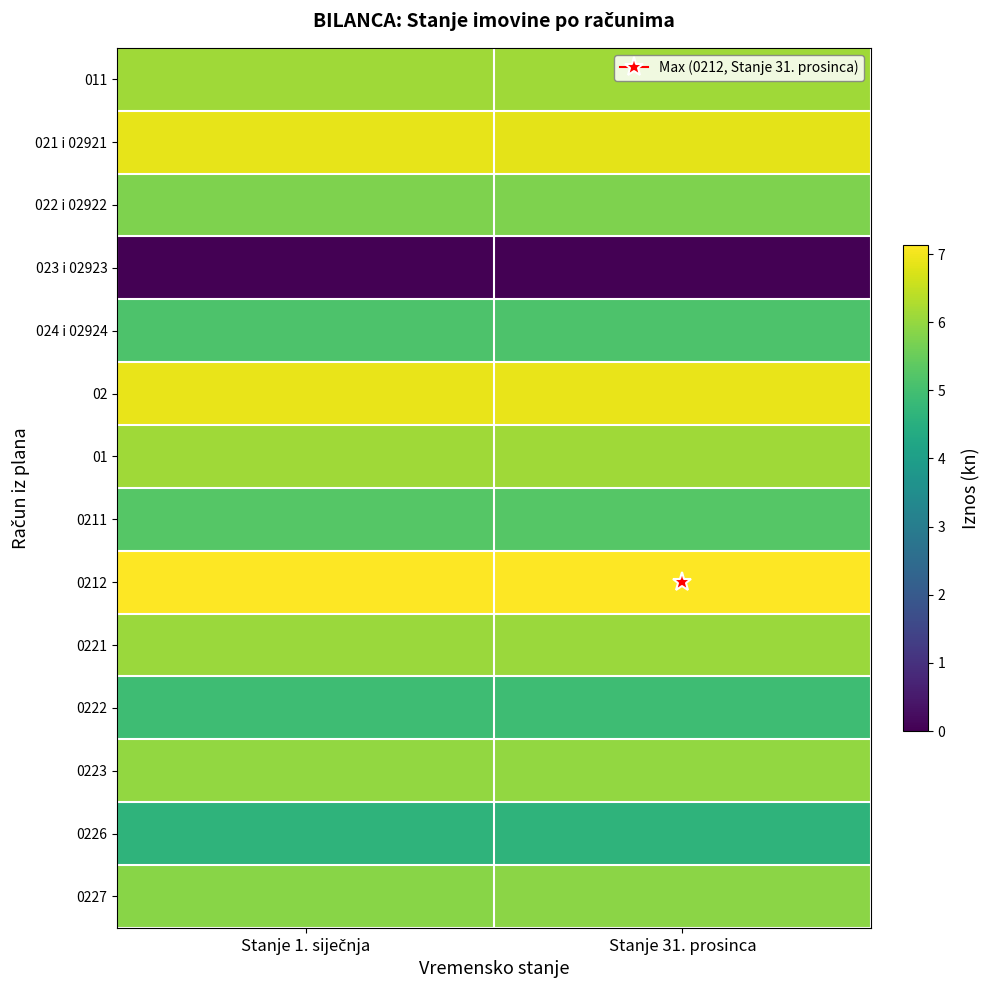

Reading left to right, what are all the values shown in this chart?

011: Stanje 1. siječnja=6.1	Stanje 31. prosinca=6.1
021 i 02921: Stanje 1. siječnja=6.9	Stanje 31. prosinca=6.9
022 i 02922: Stanje 1. siječnja=5.8	Stanje 31. prosinca=5.7
023 i 02923: Stanje 1. siječnja=0.0	Stanje 31. prosinca=0.0
024 i 02924: Stanje 1. siječnja=5.1	Stanje 31. prosinca=5.1
02: Stanje 1. siječnja=6.9	Stanje 31. prosinca=6.9
01: Stanje 1. siječnja=6.1	Stanje 31. prosinca=6.1
0211: Stanje 1. siječnja=5.3	Stanje 31. prosinca=5.3
0212: Stanje 1. siječnja=7.1	Stanje 31. prosinca=7.1
0221: Stanje 1. siječnja=6.1	Stanje 31. prosinca=6.1
0222: Stanje 1. siječnja=4.9	Stanje 31. prosinca=4.9
0223: Stanje 1. siječnja=6.0	Stanje 31. prosinca=6.0
0226: Stanje 1. siječnja=4.6	Stanje 31. prosinca=4.6
0227: Stanje 1. siječnja=5.9	Stanje 31. prosinca=5.9